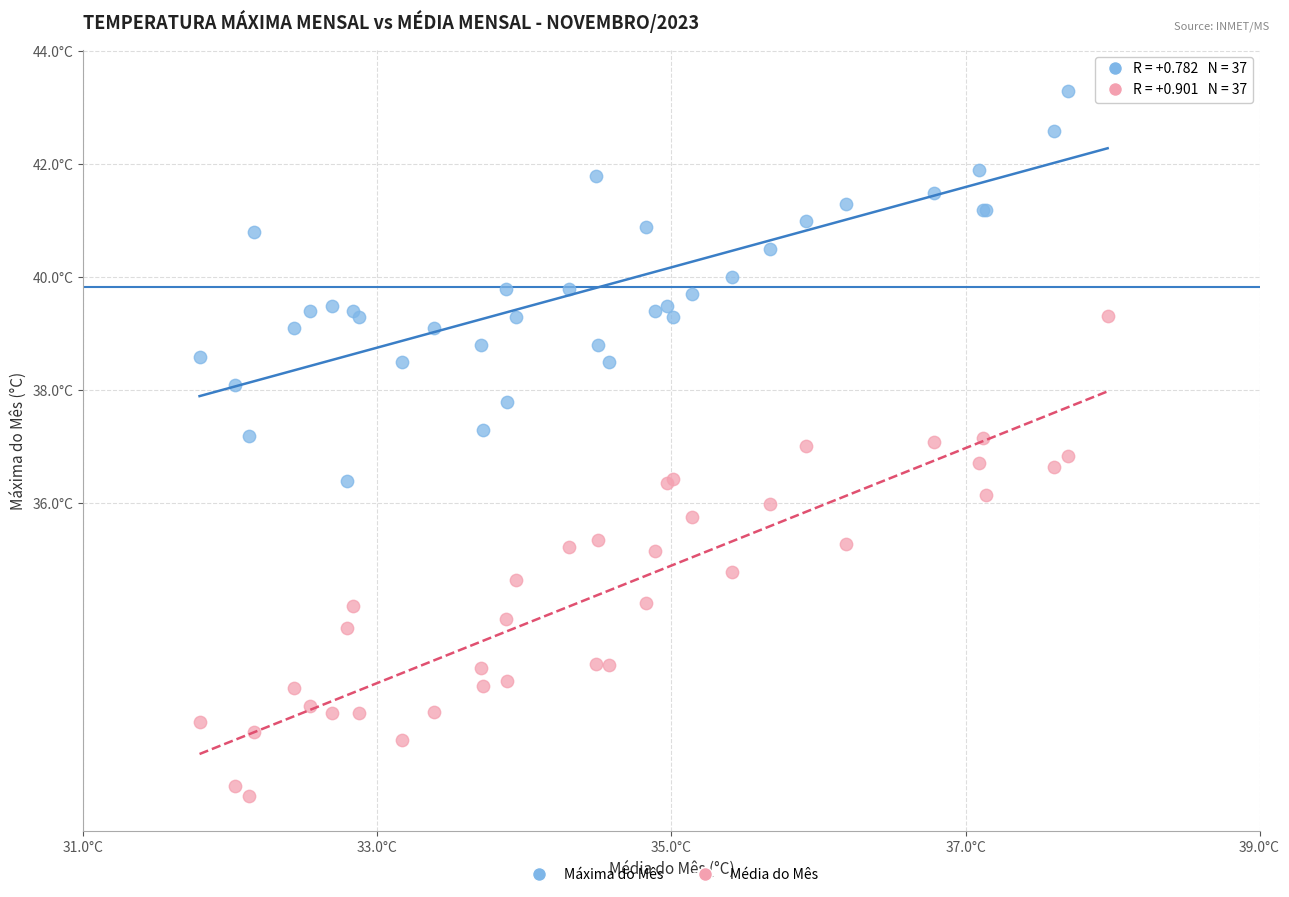

Which series contains the lowest Y value?

Média do Mês